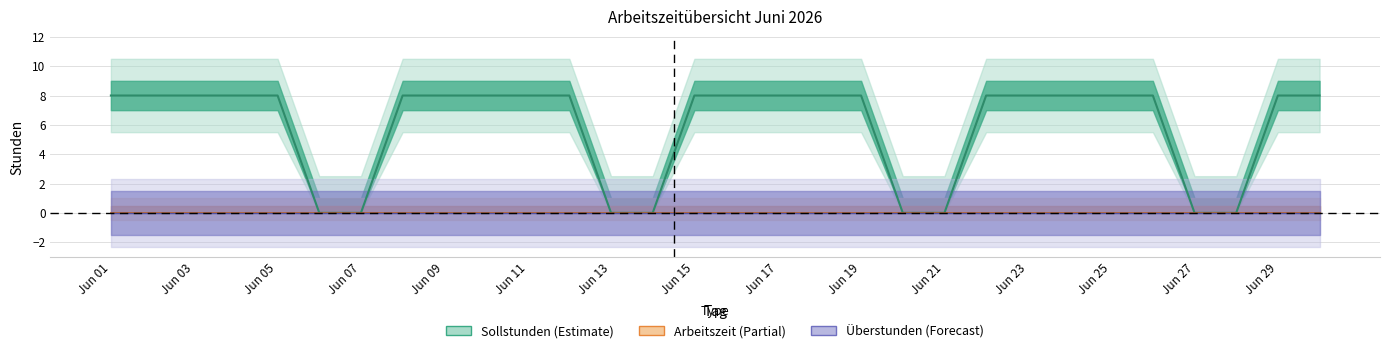

What is the spread (max minus min) of values at 18?

8